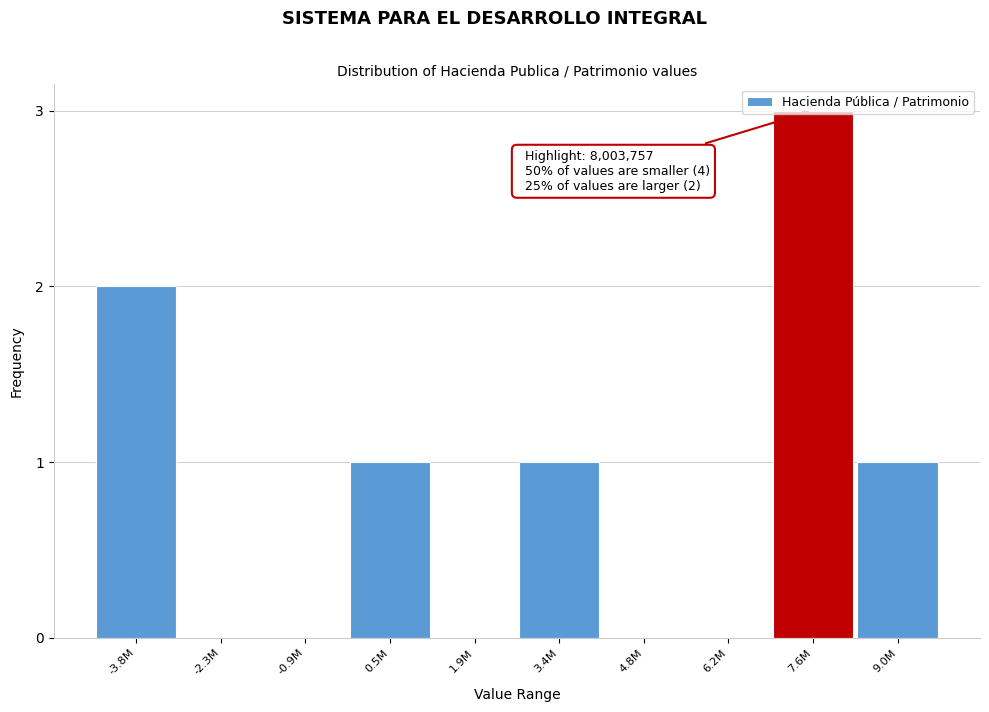

Between -2.3M and 3.4M, which is larger?

3.4M